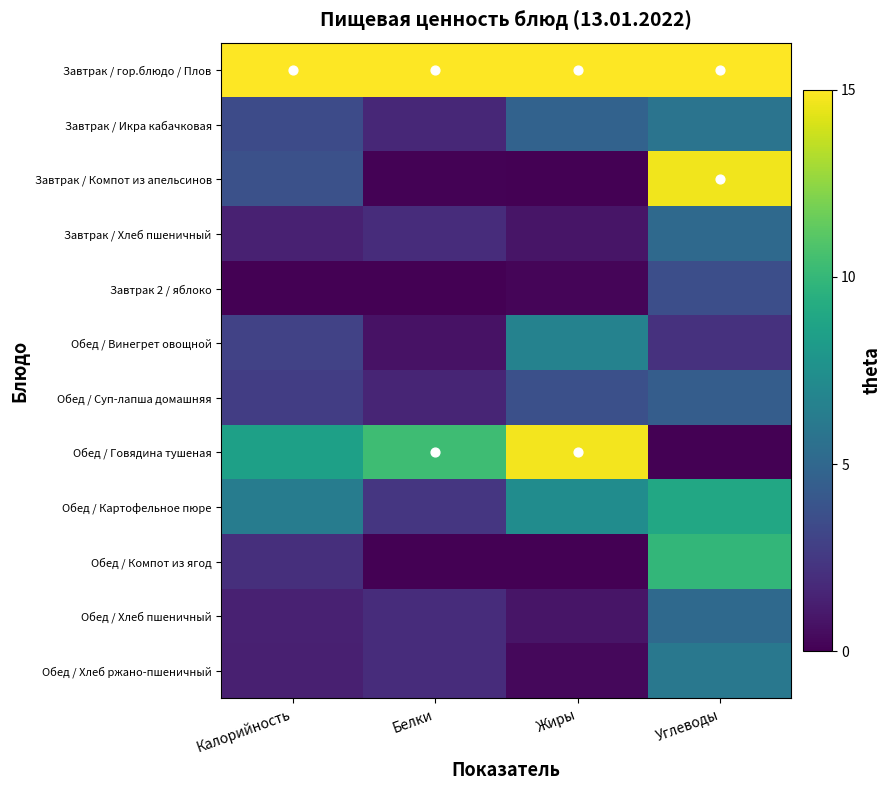

Reading right to left, transcribe all the data shown in this chart.

Завтрак / гор.блюдо / Плов: Углеводы=15.0	Жиры=15.0	Белки=15.0	Калорийность=15.0
Завтрак / Икра кабачковая: Углеводы=5.8	Жиры=4.7	Белки=1.7	Калорийность=3.4
Завтрак / Компот из апельсинов: Углеводы=14.7	Жиры=0.0	Белки=0.1	Калорийность=3.7
Завтрак / Хлеб пшеничный: Углеводы=5.1	Жиры=0.8	Белки=1.9	Калорийность=1.4
Завтрак 2 / яблоко: Углеводы=3.6	Жиры=0.2	Белки=0.0	Калорийность=0.0
Обед / Винегрет овощной: Углеводы=2.1	Жиры=6.6	Белки=0.7	Калорийность=2.9
Обед / Суп-лапша домашняя: Углеводы=4.4	Жиры=3.6	Белки=1.5	Калорийность=2.7
Обед / Говядина тушеная: Углеводы=0.0	Жиры=14.7	Белки=10.3	Калорийность=8.5
Обед / Картофельное пюре: Углеводы=9.0	Жиры=7.3	Белки=2.3	Калорийность=6.3
Обед / Компот из ягод: Углеводы=9.9	Жиры=0.0	Белки=0.0	Калорийность=2.0
Обед / Хлеб пшеничный: Углеводы=5.1	Жиры=0.8	Белки=1.9	Калорийность=1.4
Обед / Хлеб ржано-пшеничный: Углеводы=6.0	Жиры=0.3	Белки=1.9	Калорийность=1.3